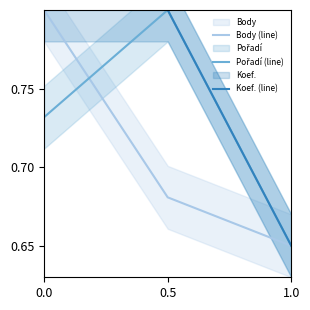

Which series has the largest range (max minus min)?

Body (line)